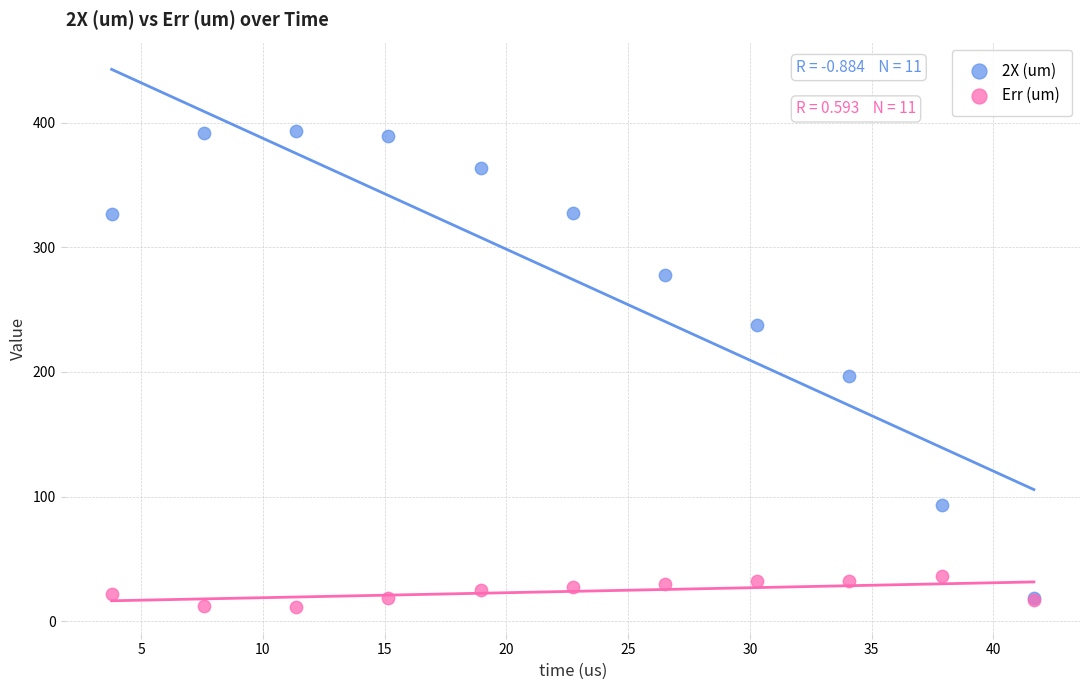

Which series has the widest spread of Y values?

2X (um)